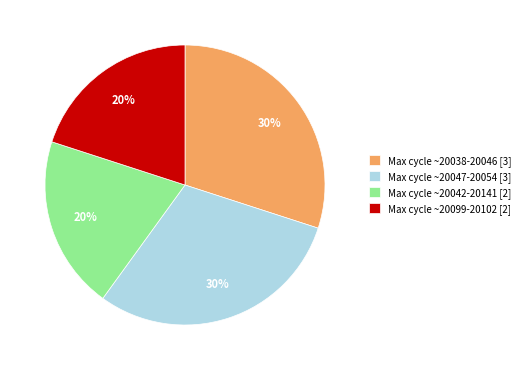

How many slices are in this pie chart?

4